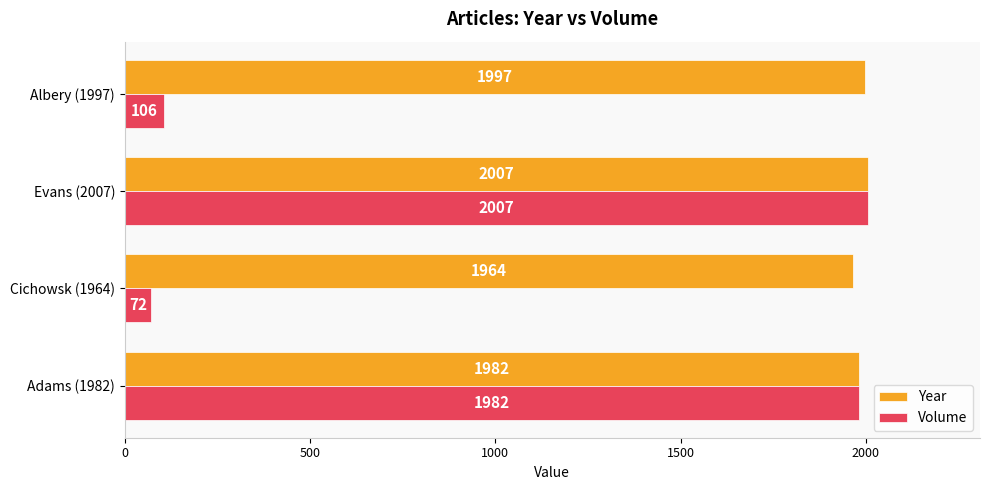

What is the difference between the highest and lowest values at Cichowsk (1964)?

1892